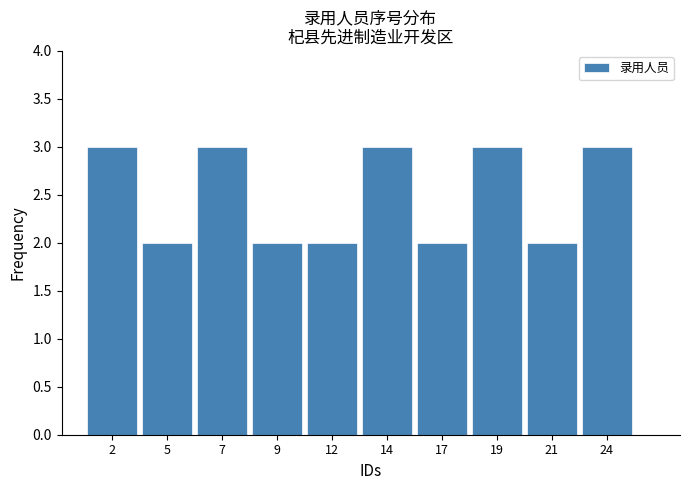

What is the maximum value shown in the chart?

3